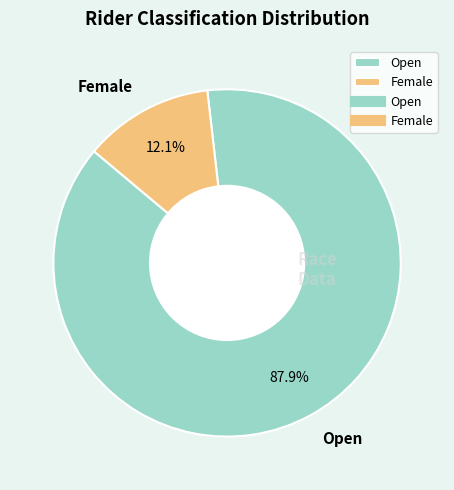

Combined, what portion of the pie is Open and Female?

100.0%